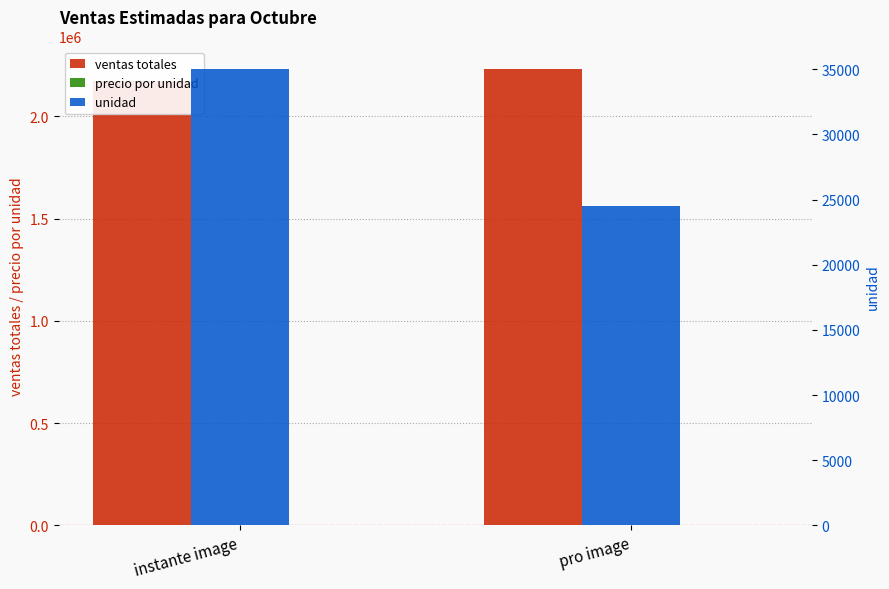

What is the total value across all series at instante image?

2205062